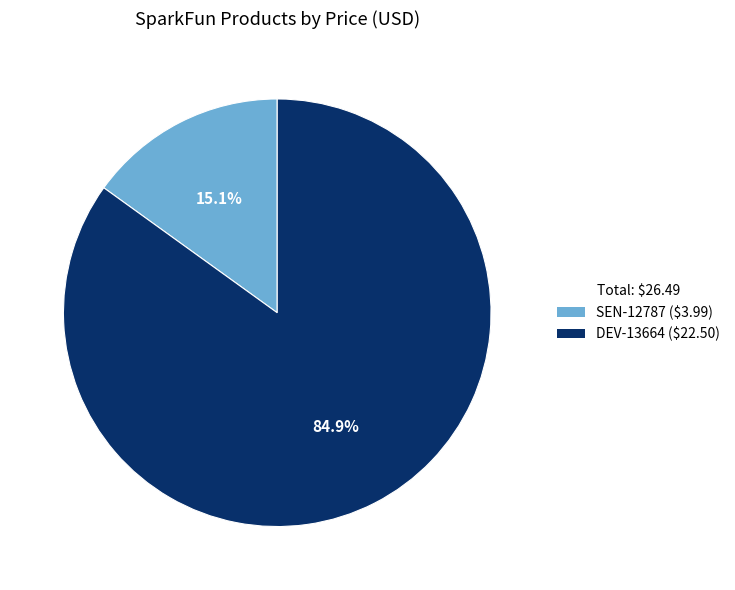

How many slices are in this pie chart?

2